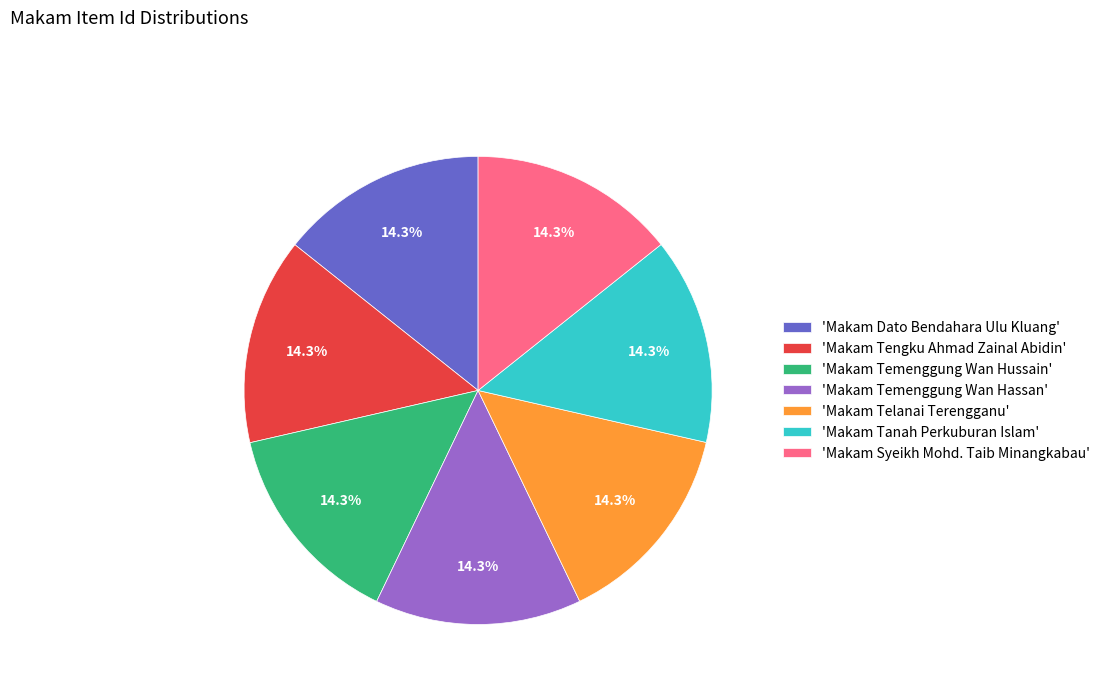

Count the number of slices in the pie.

7